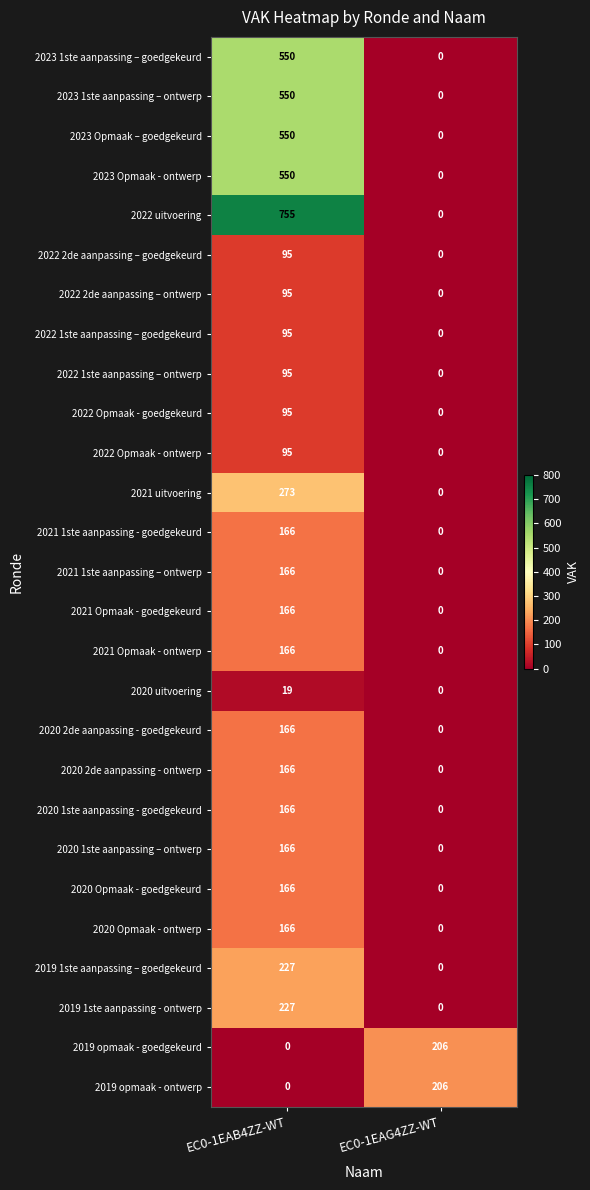

At how many categories does at least one series exceed 589?

1